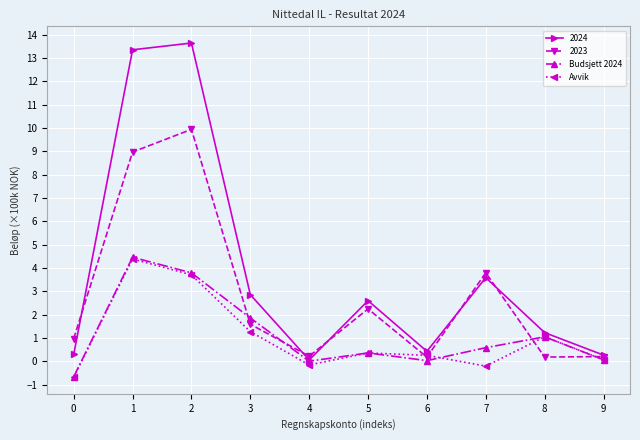

True or false: Avvik has more than 1 interior local peaks.

True